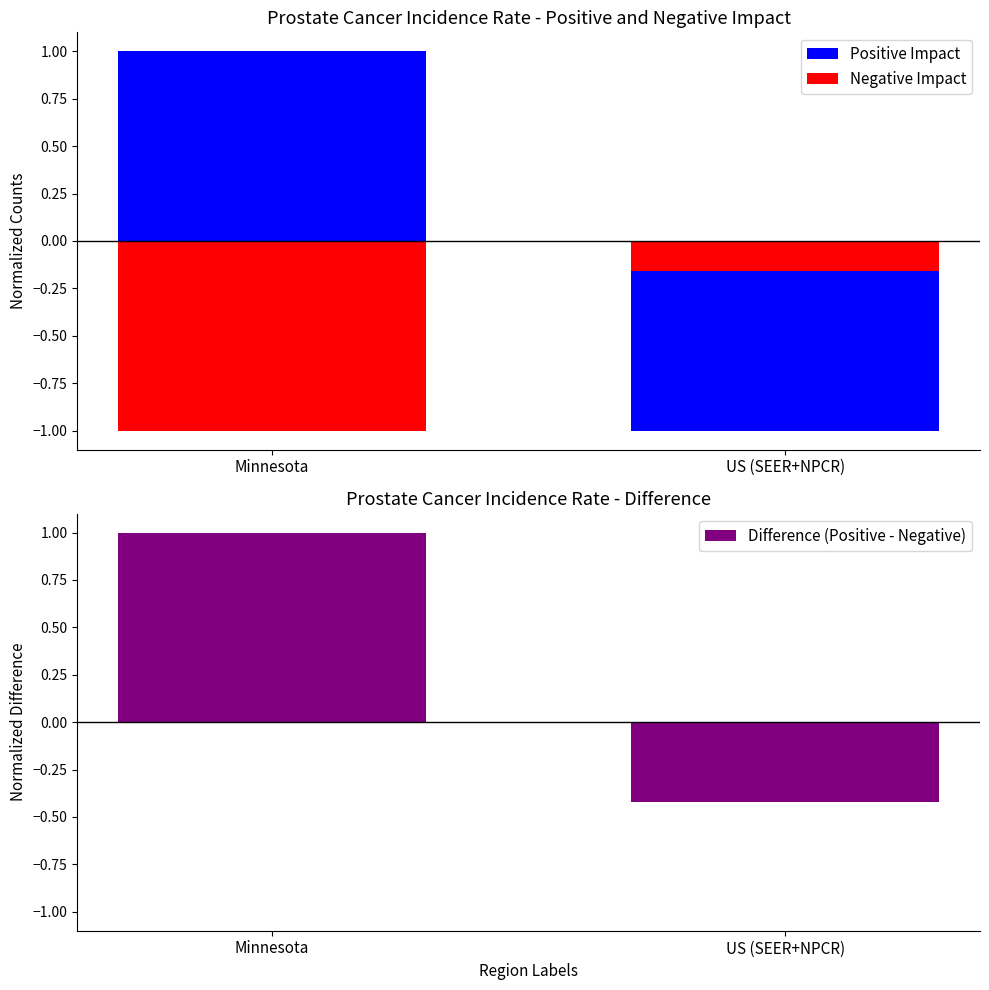

Reading right to left, list all the values displayed in this chart.

Positive Impact: -1.0	1.0
Negative Impact: -0.2	-1.0
Difference (Positive - Negative): -0.4	1.0